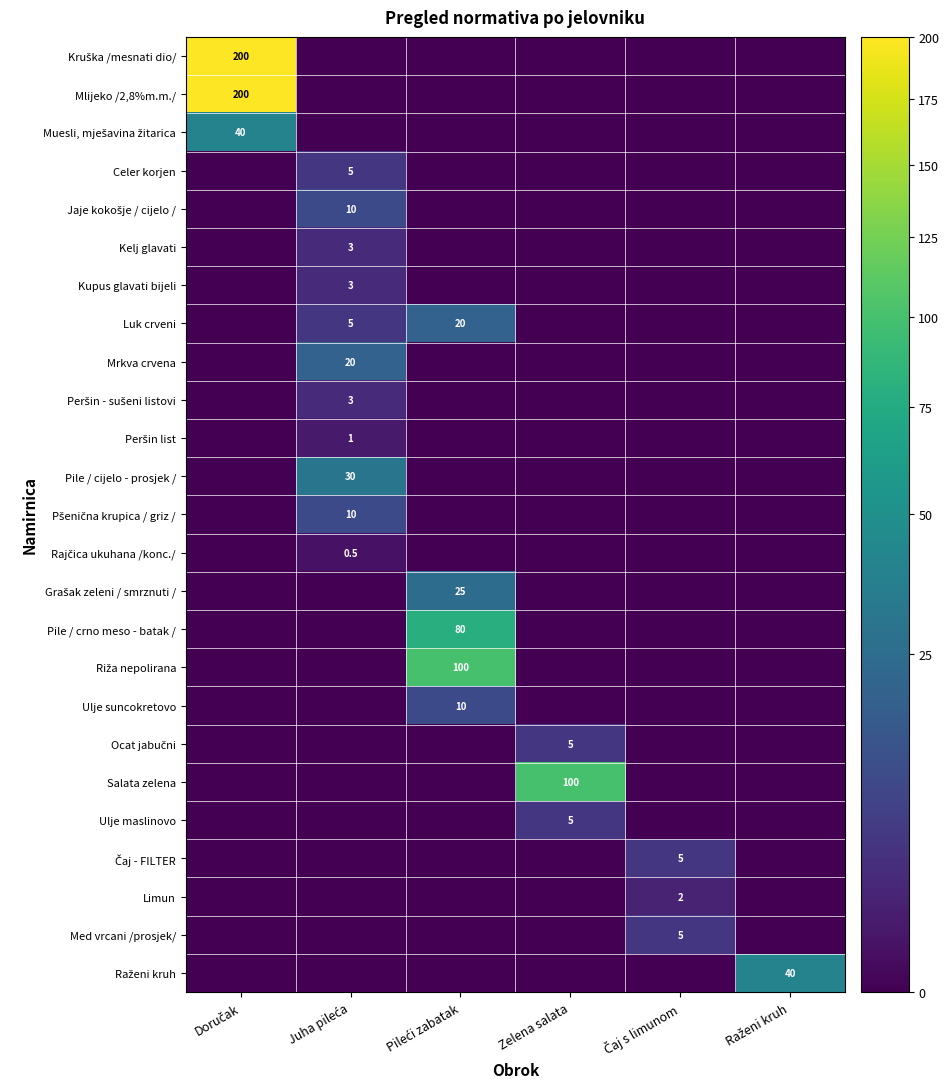

List the series in order of their peak value, highest first.

Kruška /mesnati dio/, Mlijeko /2,8%m.m./, Riža nepolirana, Salata zelena, Pile / crno meso - batak /, Muesli, mješavina žitarica, Raženi kruh, Pile / cijelo - prosjek /, Grašak zeleni / smrznuti /, Luk crveni, Mrkva crvena, Jaje kokošje / cijelo /, Pšenična krupica / griz /, Ulje suncokretovo, Celer korjen, Ocat jabučni, Ulje maslinovo, Čaj - FILTER, Med vrcani /prosjek/, Kelj glavati, Kupus glavati bijeli, Peršin - sušeni listovi, Limun, Peršin list, Rajčica ukuhana /konc./